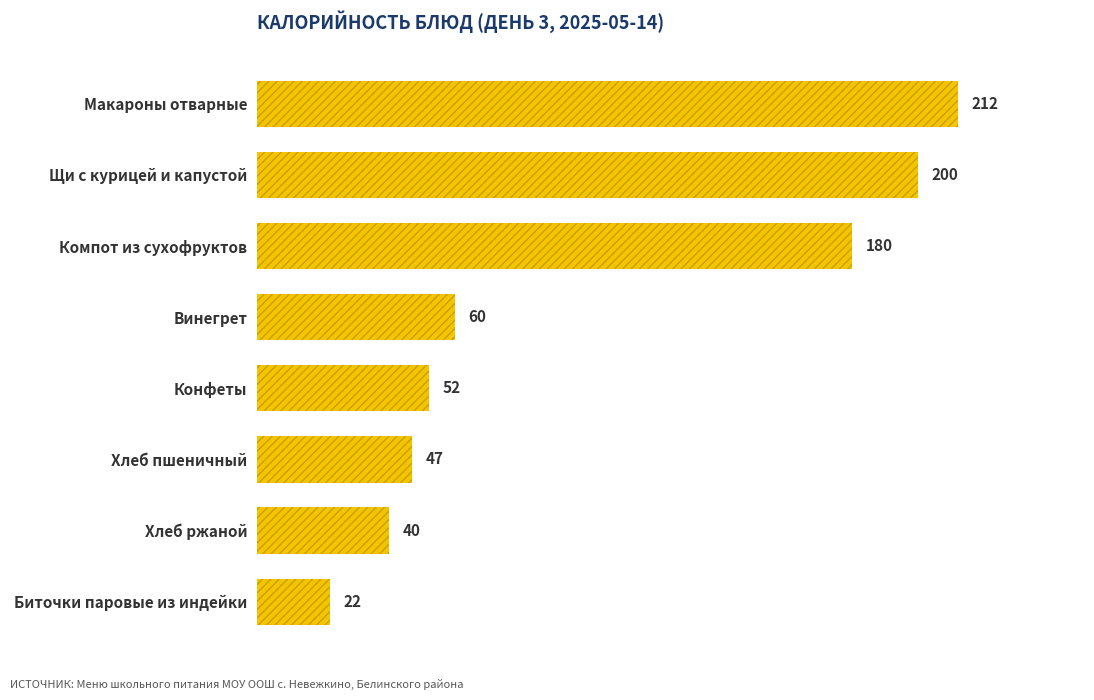

The value at Хлеб пшеничный is 47. True or false?

True